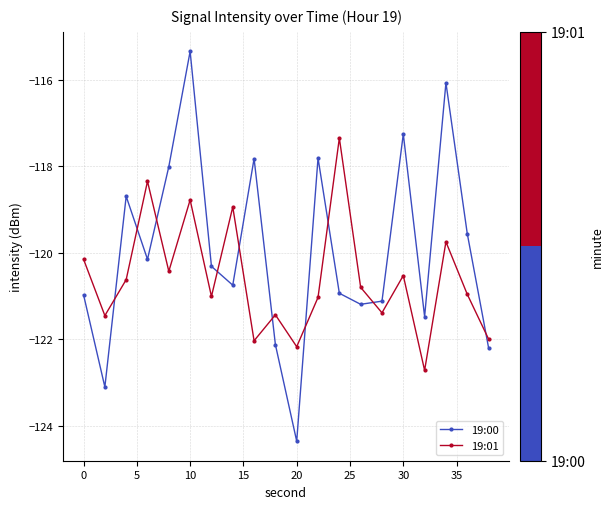

True or false: 19:00 and 19:01 intersect in this chart.

True